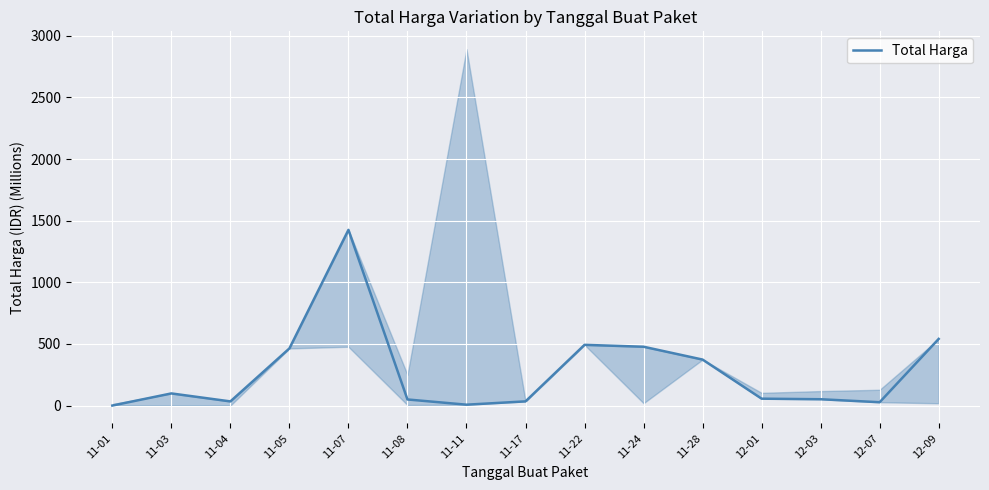

Reading right to left, what are all the values shown in this chart?

541.1	27.4	51.6	56.2	373.4	477.6	493.0	34.3	7.4	49.7	1425.9	464.0	34.0	98.8	0.3